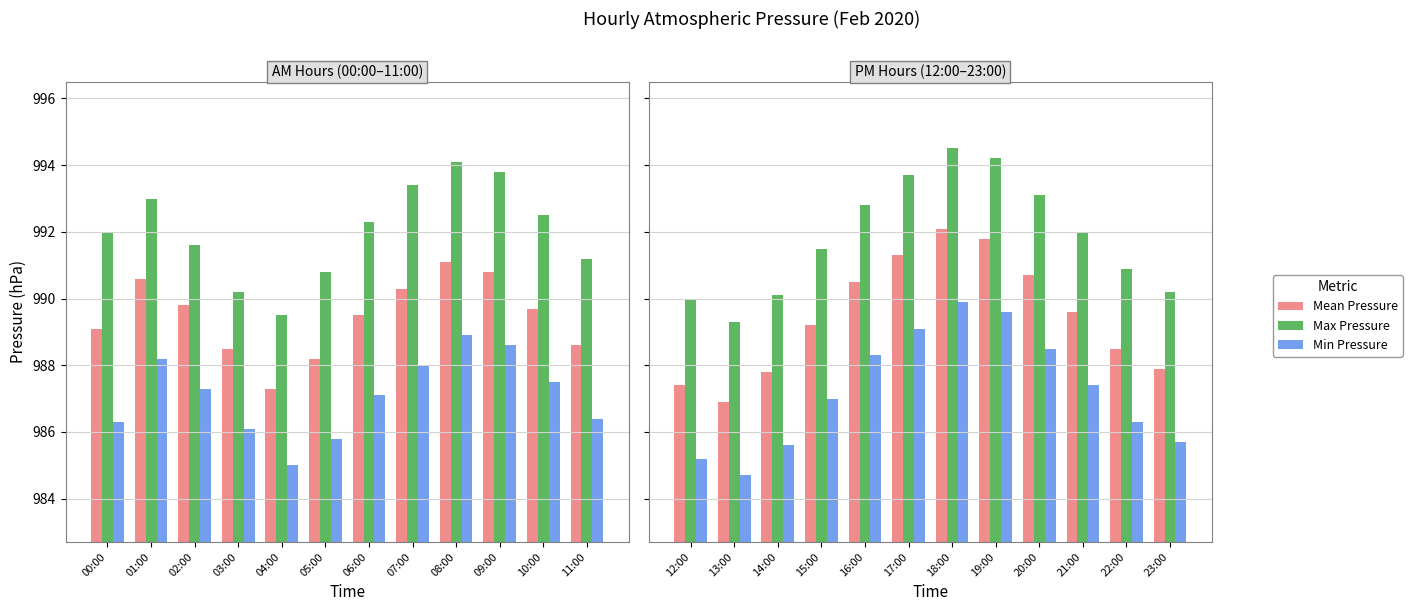

What is the label of the 10th bar from the left?

21:00